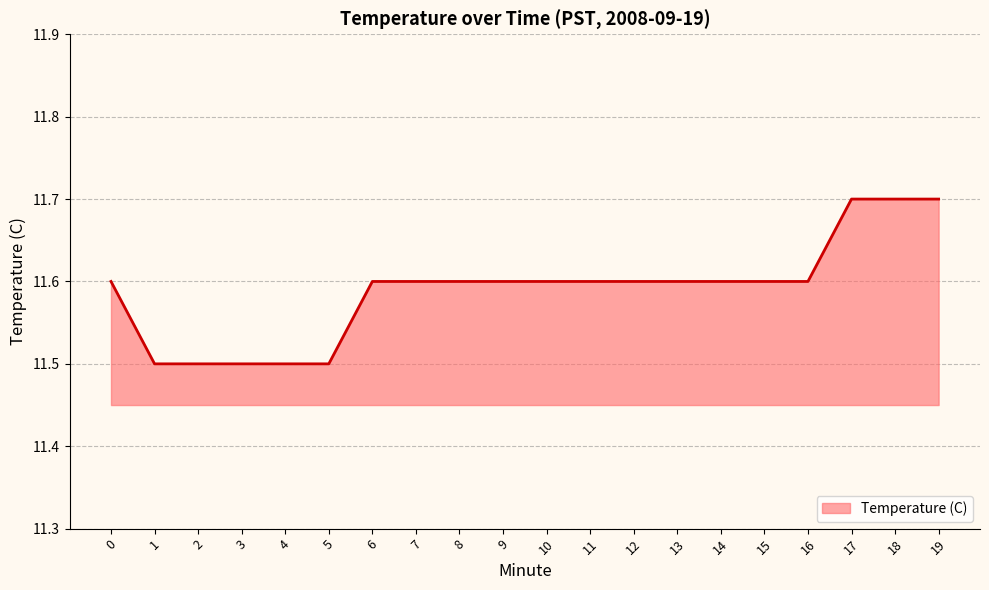

What is the difference between the values at 0 and 4?

0.1